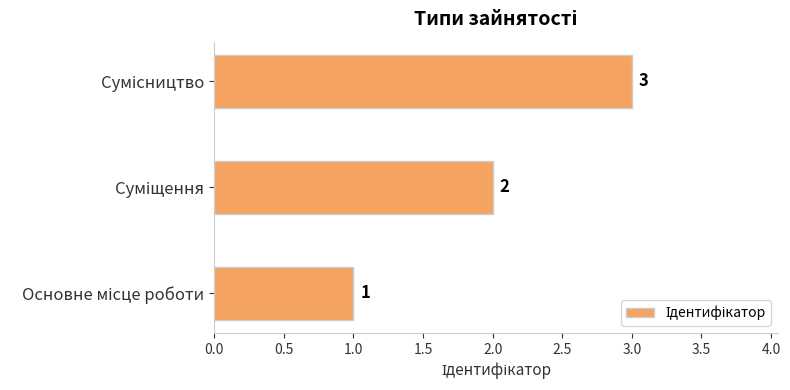

What is the maximum value shown in the chart?

3